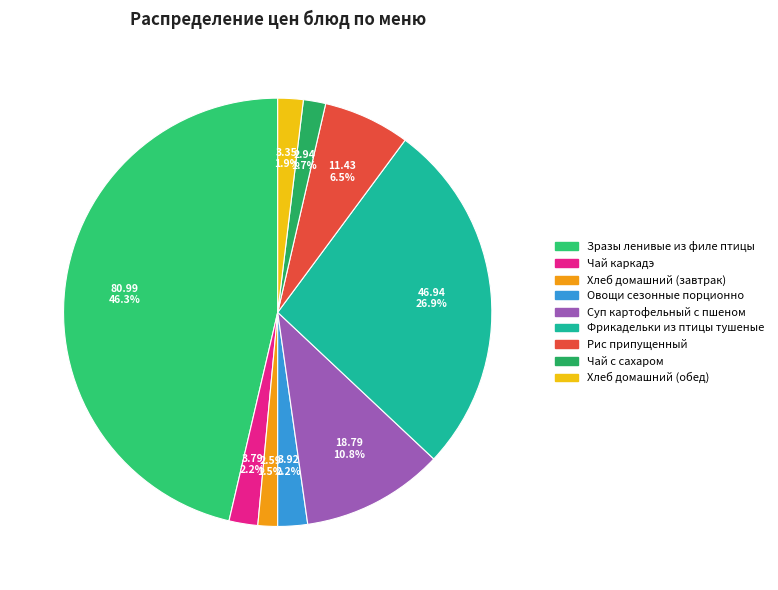

What is the smallest slice in the pie chart?

Хлеб домашний (завтрак)